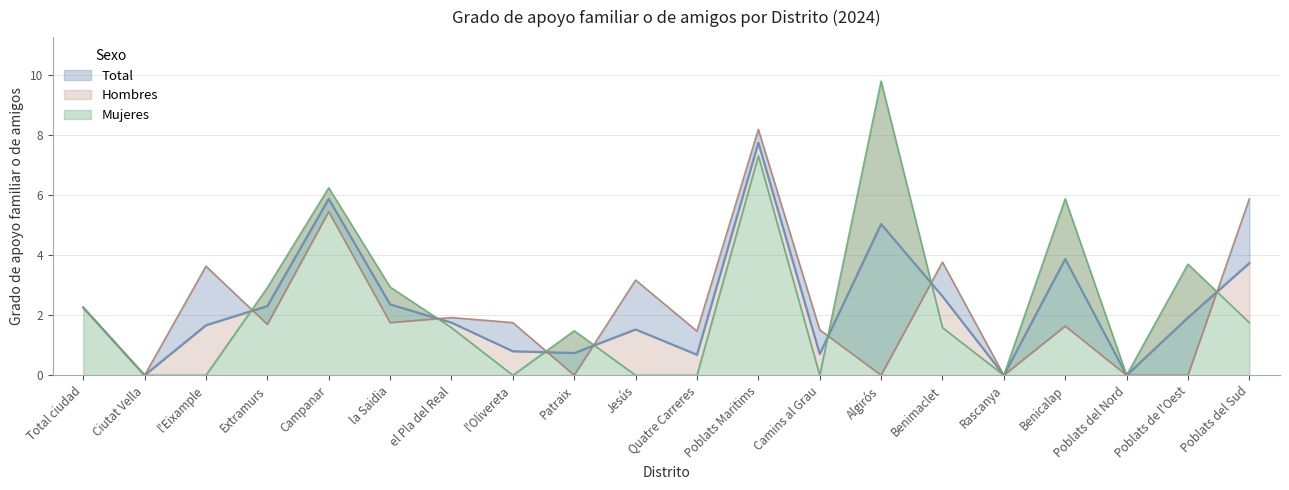

At which label is Mujeres closest to 4?

Poblats de l'Oest